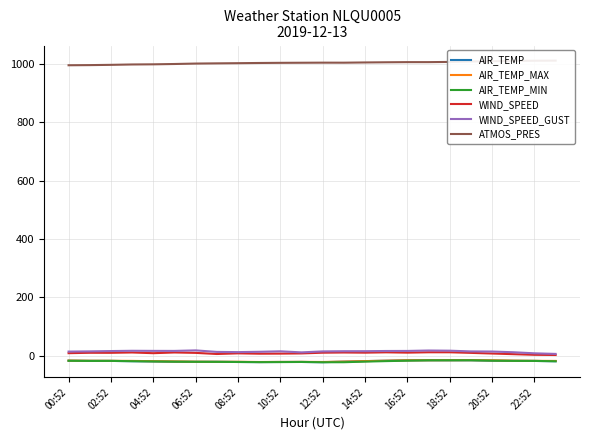

True or false: AIR_TEMP and WIND_SPEED_GUST cross at least once.

False